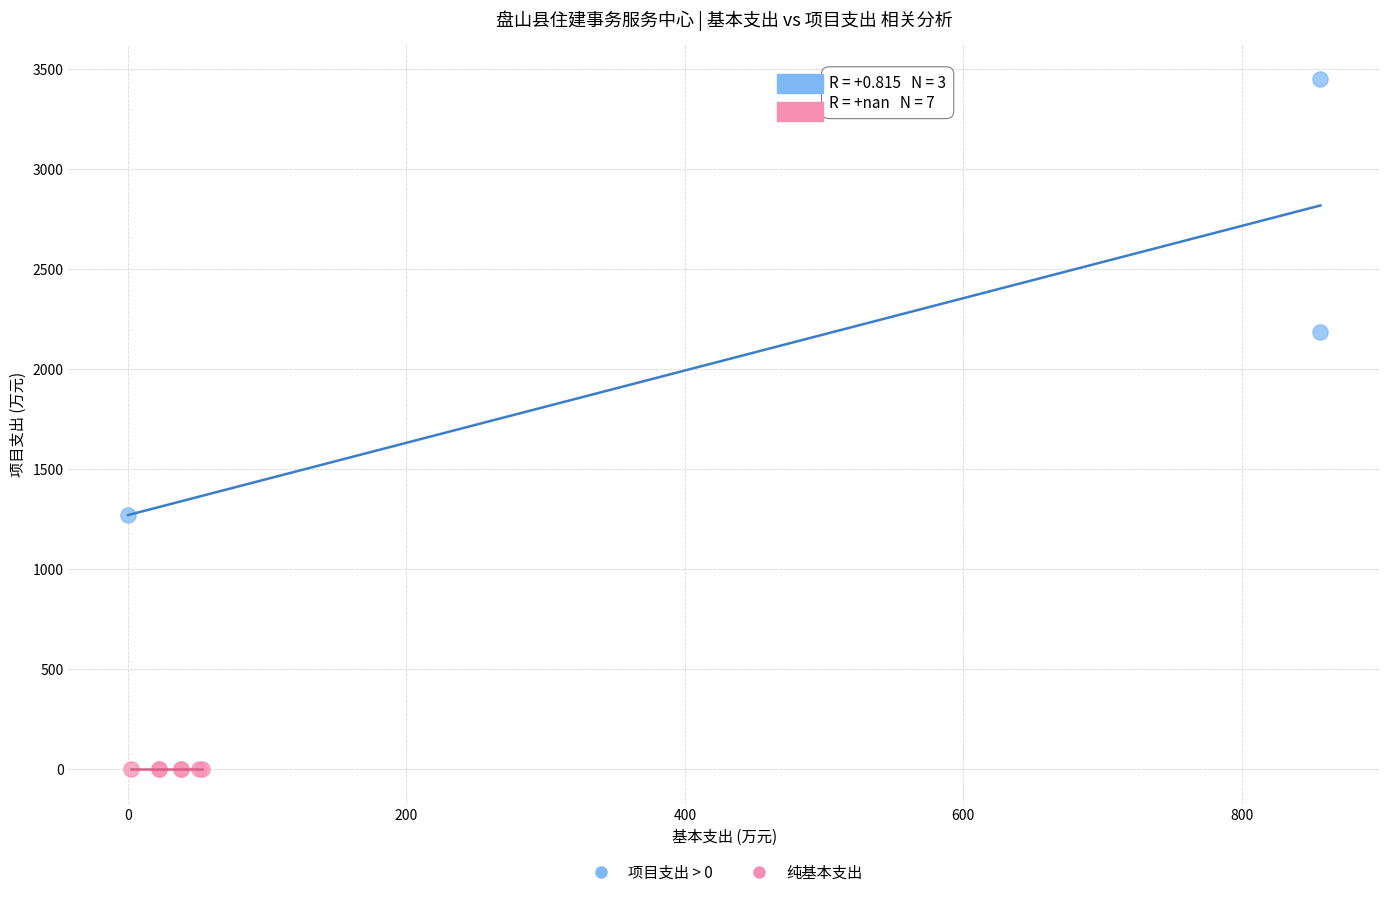

Which series contains the highest Y value?

项目支出 > 0